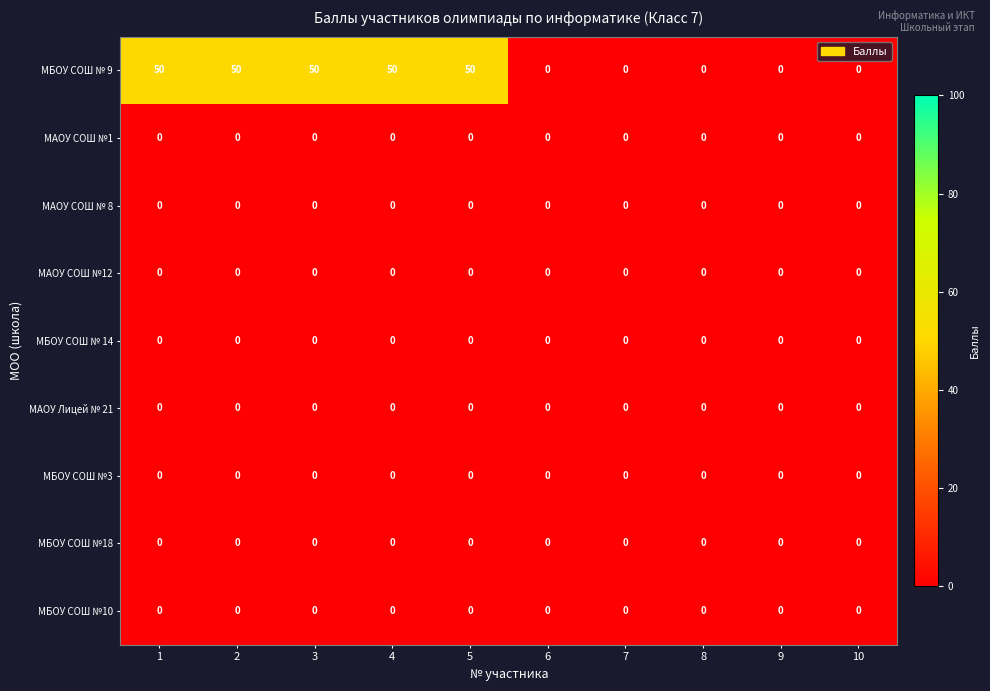

The value of МБОУ СОШ № 9 at 7 is 0. True or false?

True